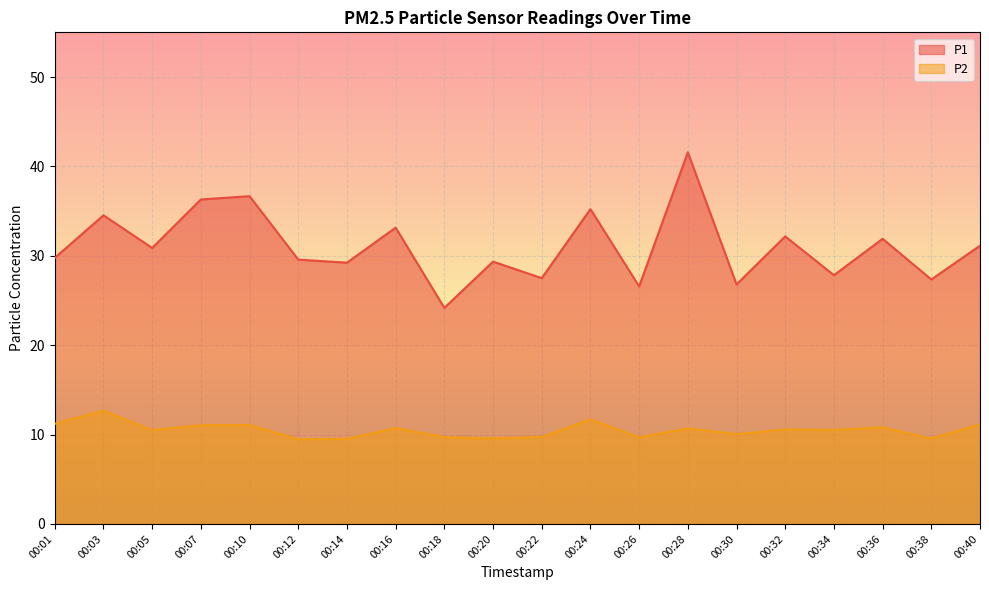

At which label does P1 reach its minimum?

00:18